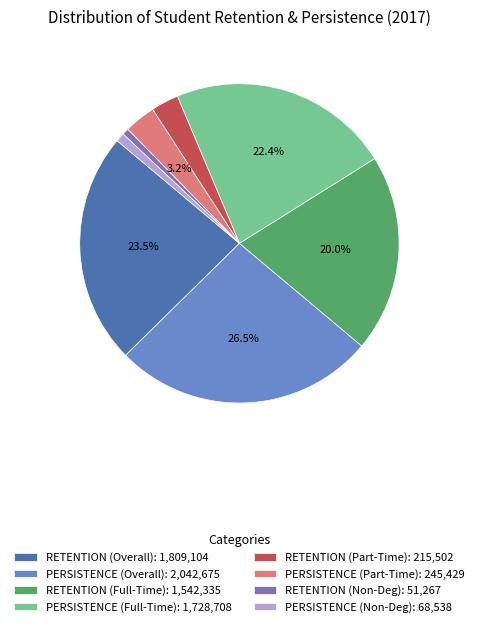

How many slices are in this pie chart?

8